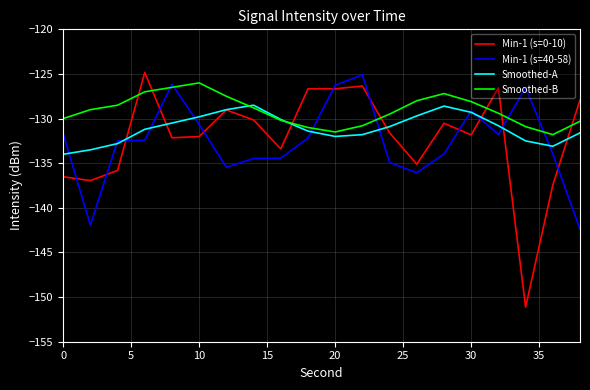

What are all the series names shown in the legend?

Min-1 (s=0-10), Min-1 (s=40-58), Smoothed-A, Smoothed-B